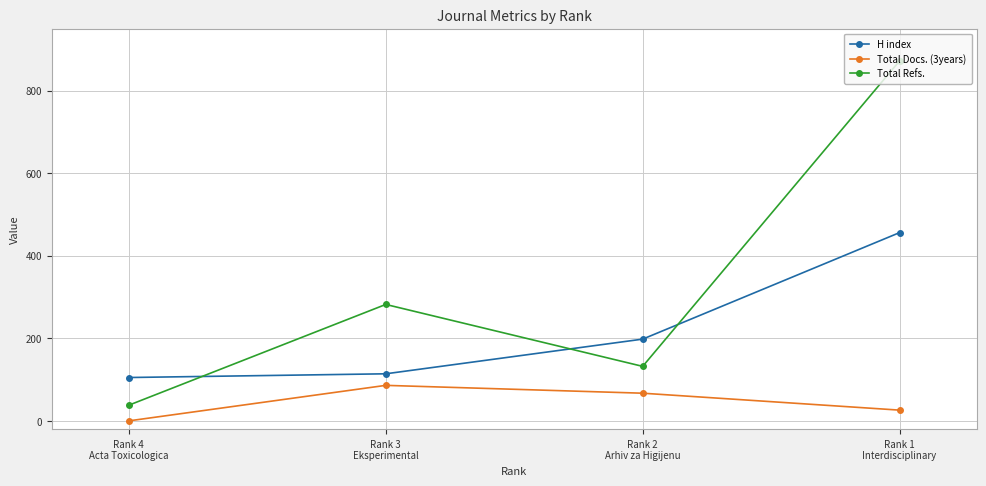

Is the value of Total Docs. (3years) at Rank 1
Interdisciplinary greater than the value of Total Refs. at Rank 4
Acta Toxicologica?

No